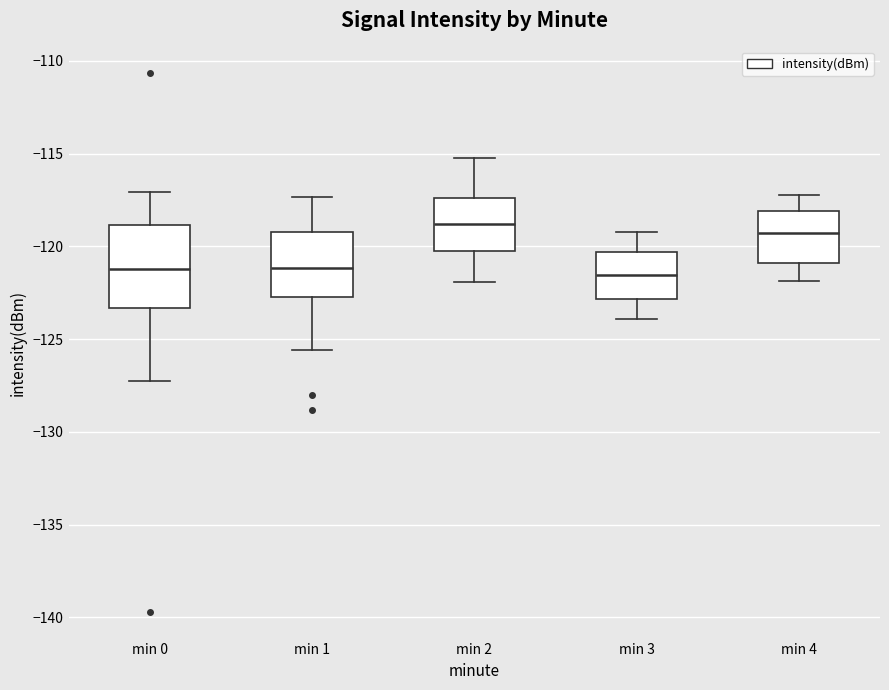

Which box's median line is the highest?

min 2